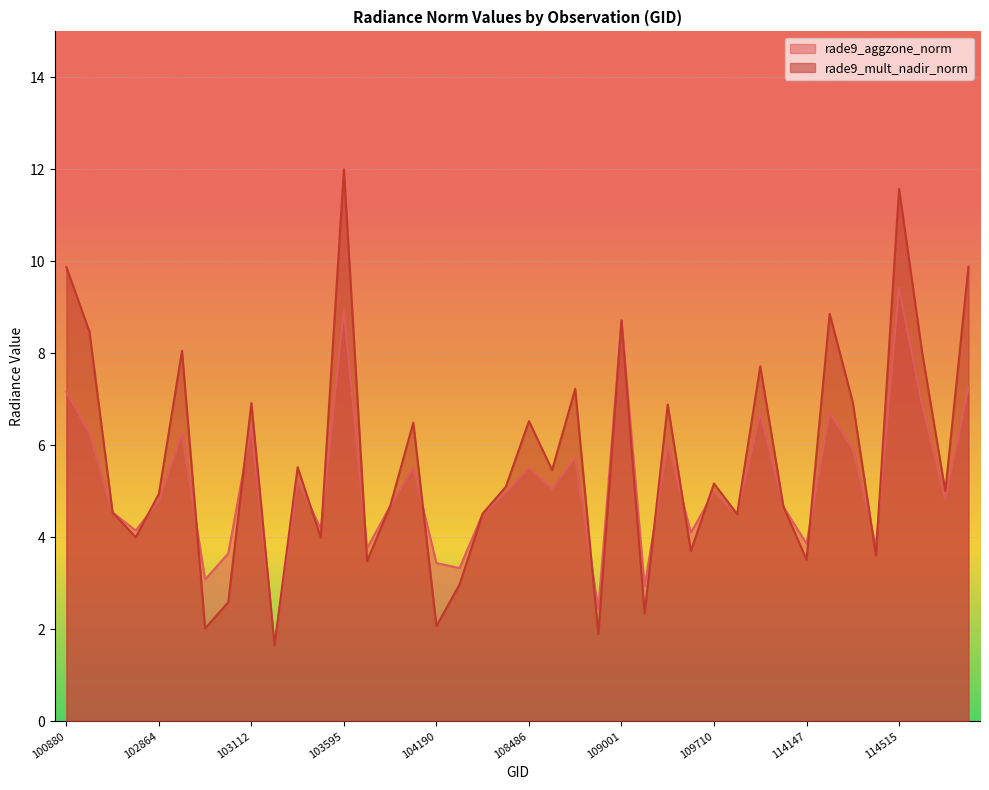

At which category does rade9_aggzone_norm reach its first local valley?

102744